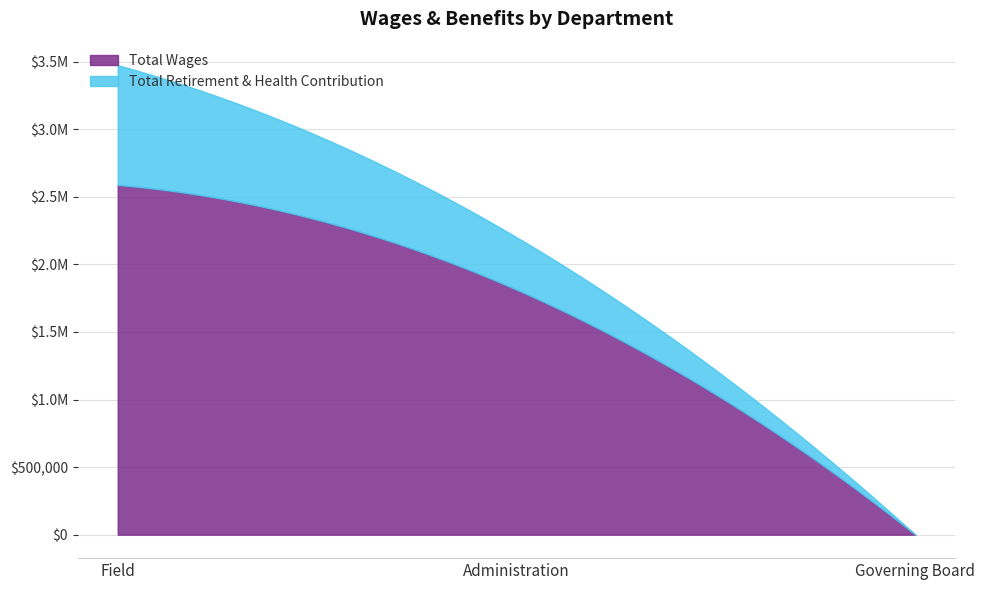

What are all the series names shown in the legend?

Total Wages, Total Retirement & Health Contribution